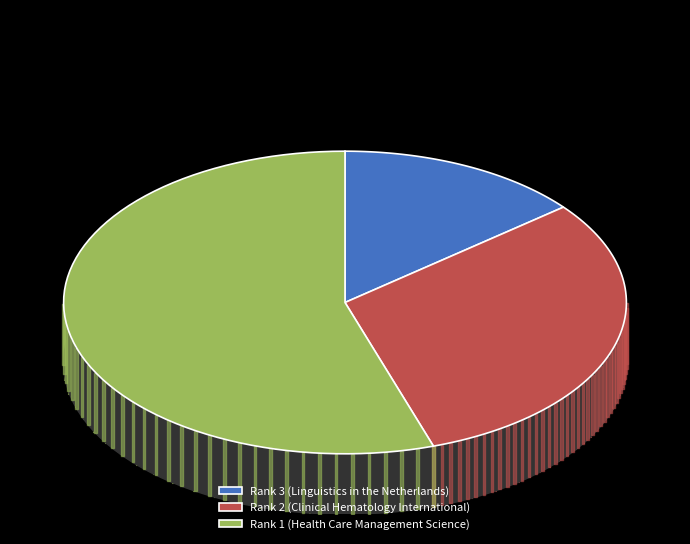

Is there any slice that represents more than half of the pie?

Yes